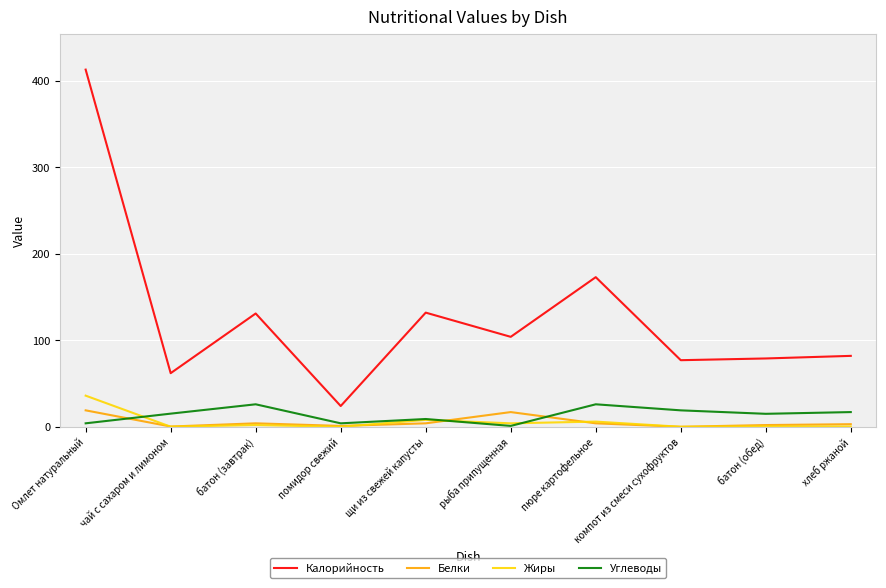

What is the total value across all series at щи из свежей капусты?

153.0